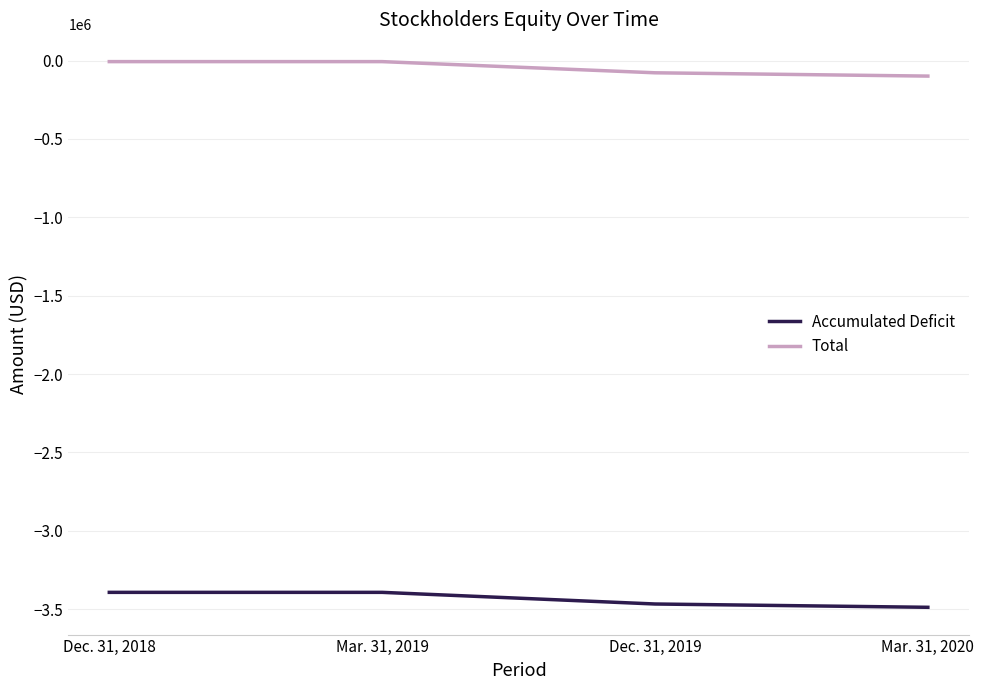

What is the sum of the Total values at Dec. 31, 2019 and Mar. 31, 2020?

-177622